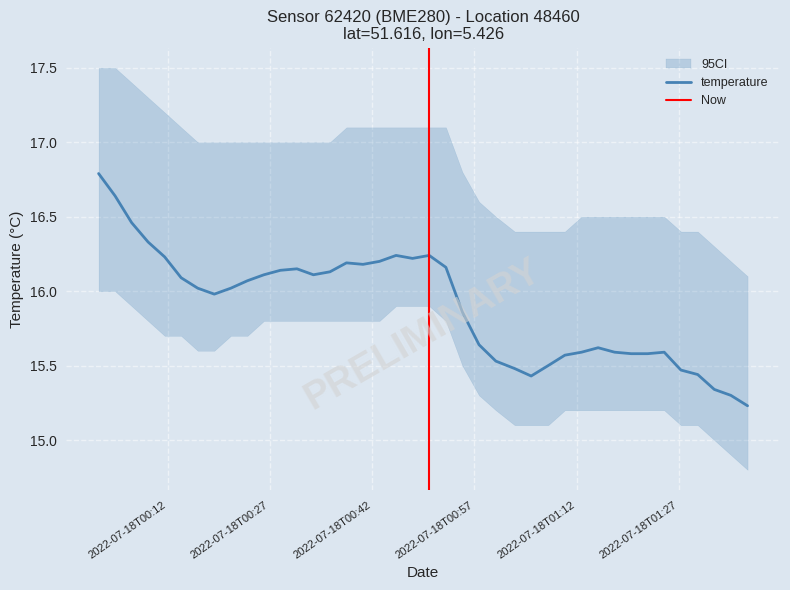

True or false: the data has more than 0 interior local peaks.

True